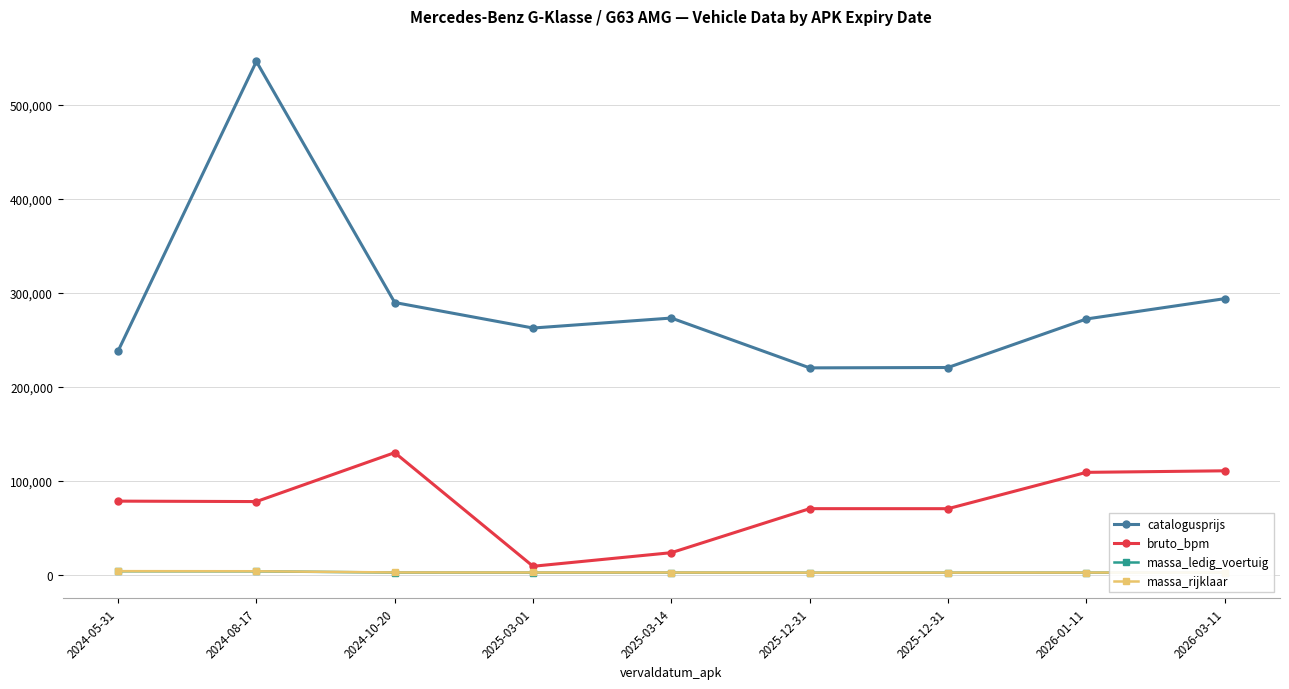

At which label is catalogusprijs closest to 383300?

2026-03-11